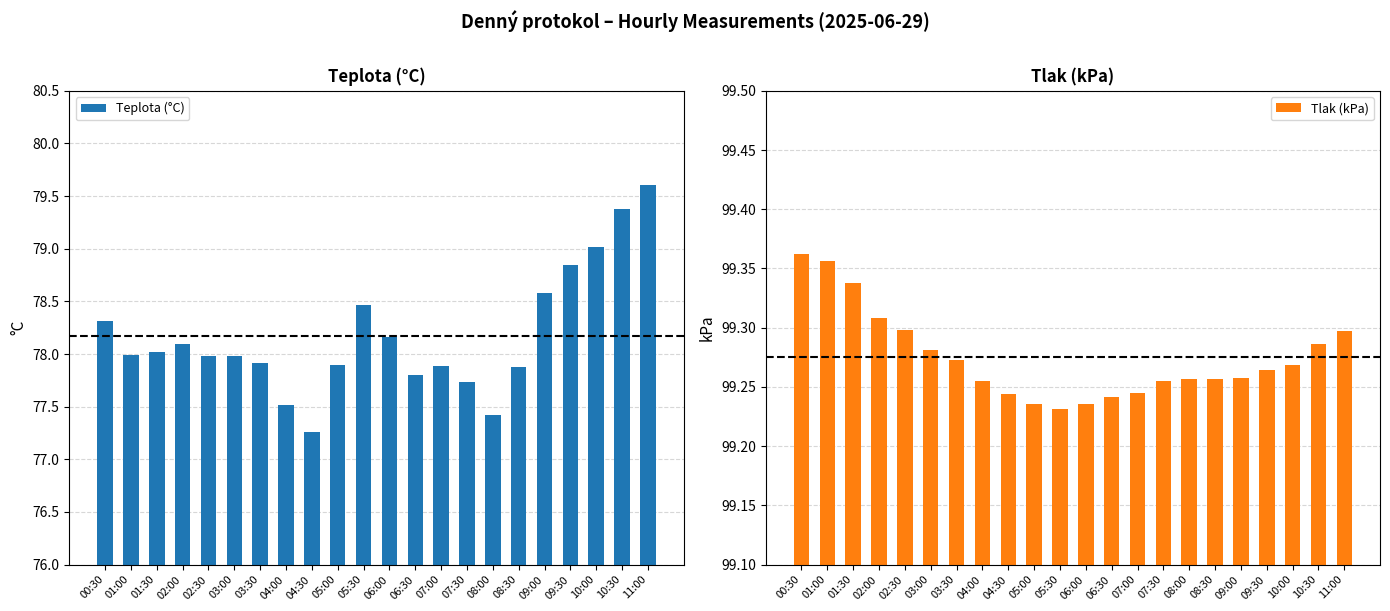

List the labels in order of Tlak (kPa) value, smallest first.

05:30, 05:00, 06:00, 06:30, 04:30, 07:00, 04:00, 07:30, 08:30, 08:00, 09:00, 09:30, 10:00, 03:30, 03:00, 10:30, 11:00, 02:30, 02:00, 01:30, 01:00, 00:30